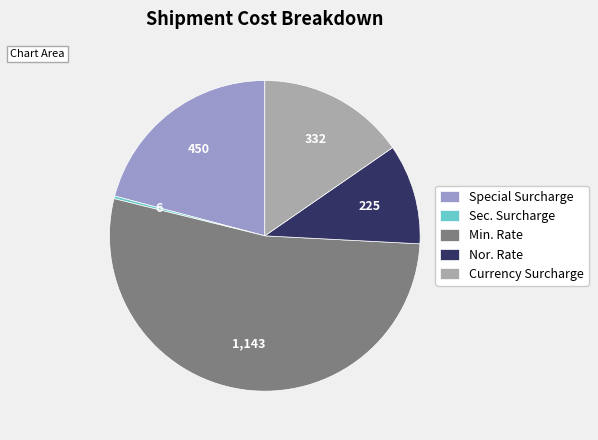

Does any single category account for the majority?

Yes